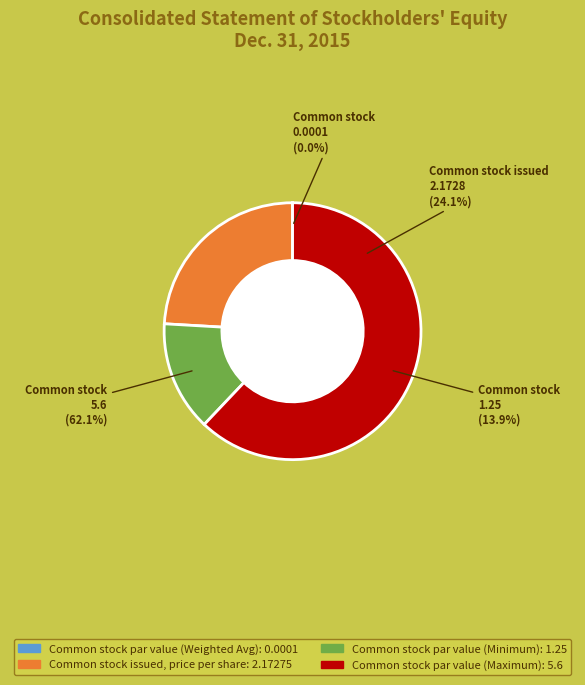

What percentage is the Common stock, par value (Minimum) slice, to the nearest percent?

14%